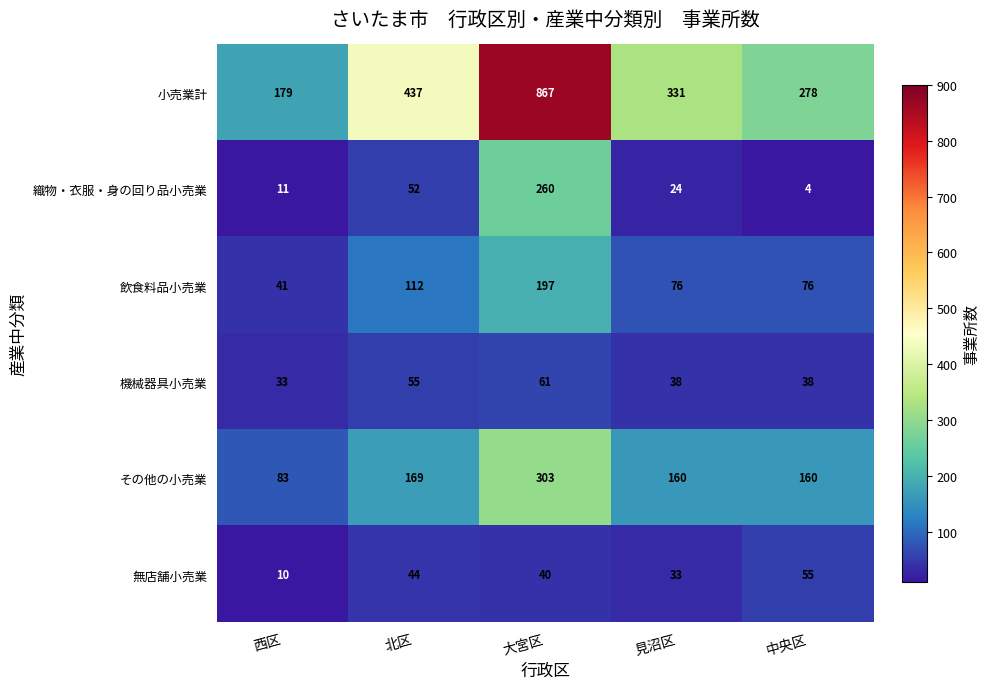

What is the difference between the maximum and minimum values in the 織物・衣服・身の回り品小売業 series?

256